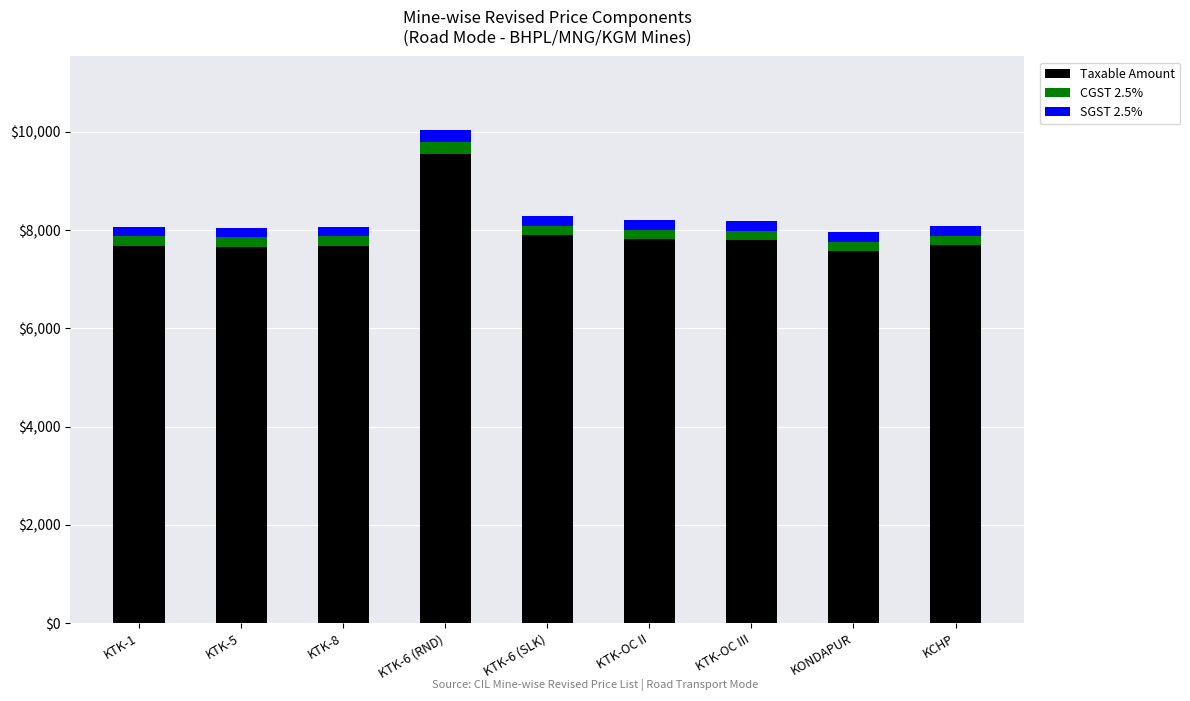

What is the difference between the maximum and minimum values in the Taxable Amount series?

1973.9